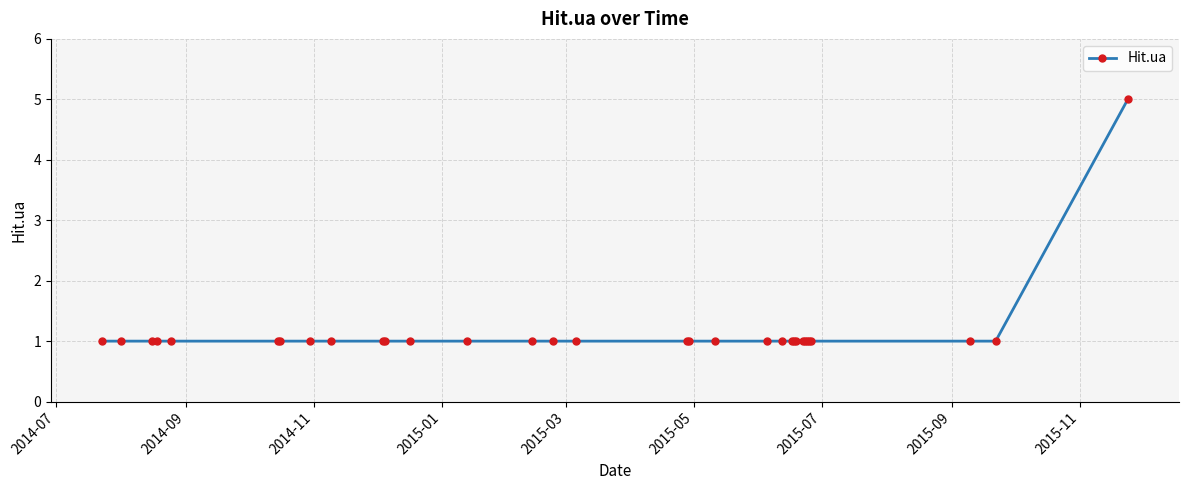

What is the difference between the maximum and minimum values?

4